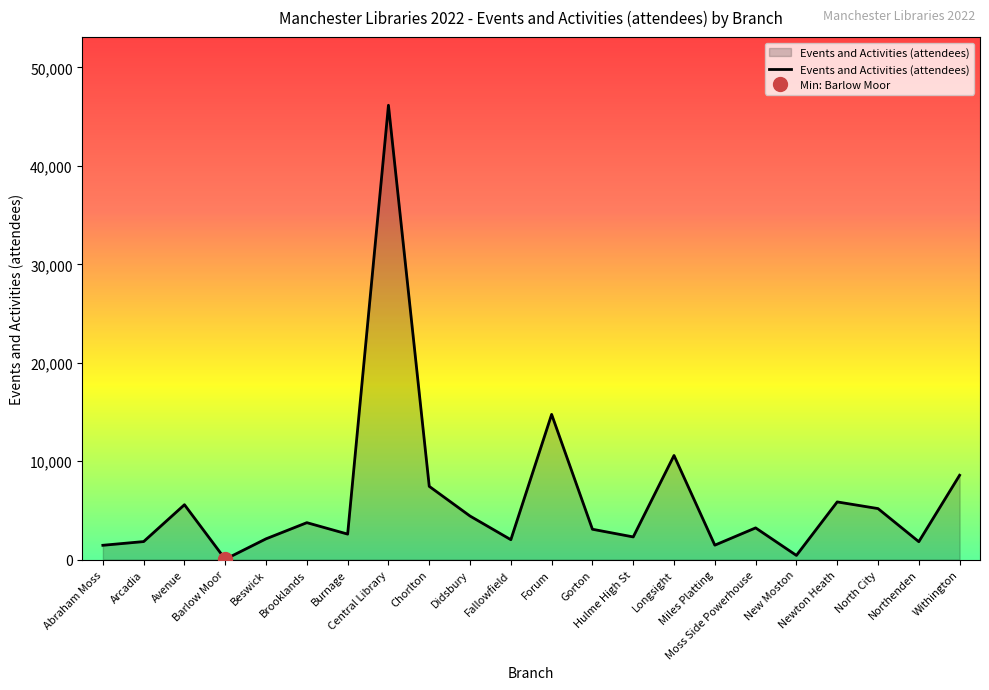

What is the average value?

6121